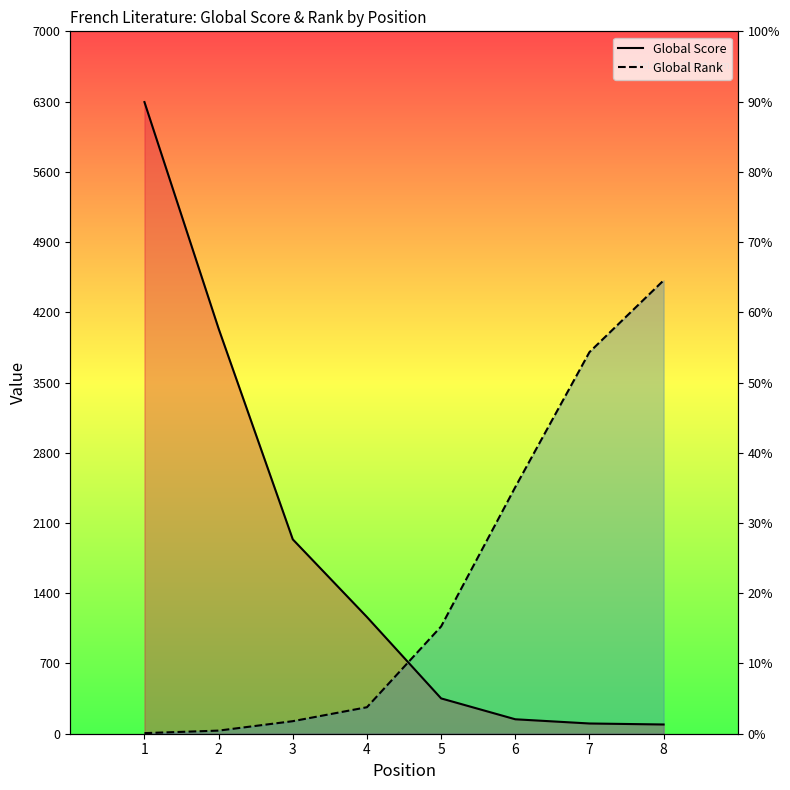

What is the maximum value shown in the chart?

6295